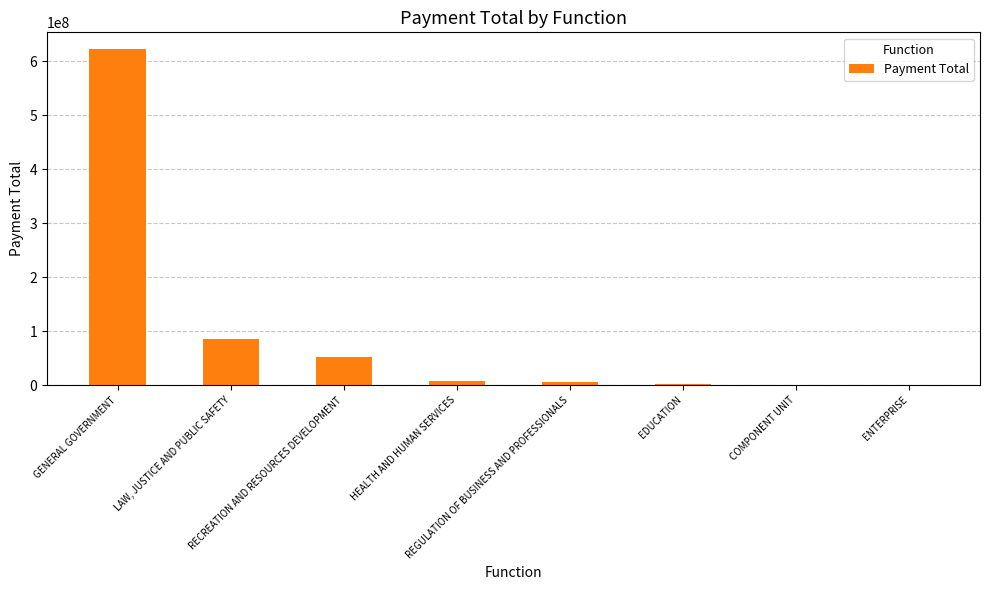

What is the sum of all values?

778742470.8